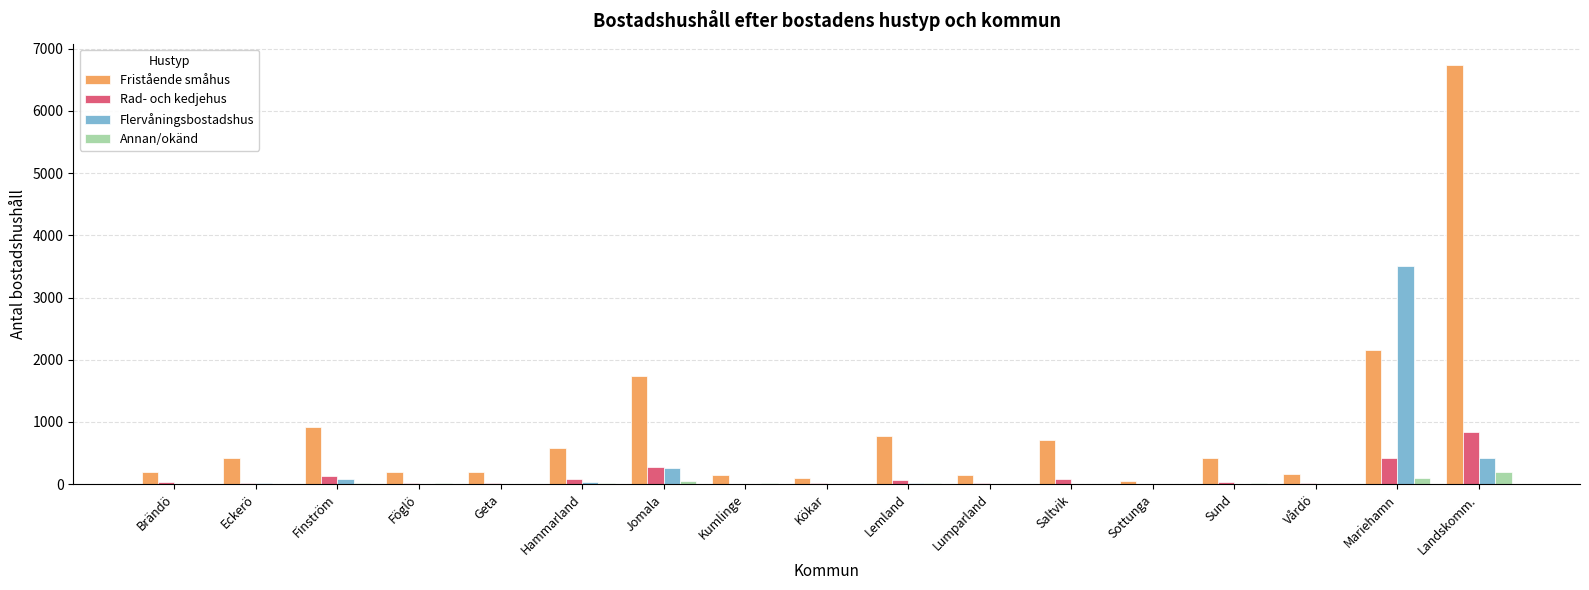

What is the spread (max minus min) of values at Lemland?

757